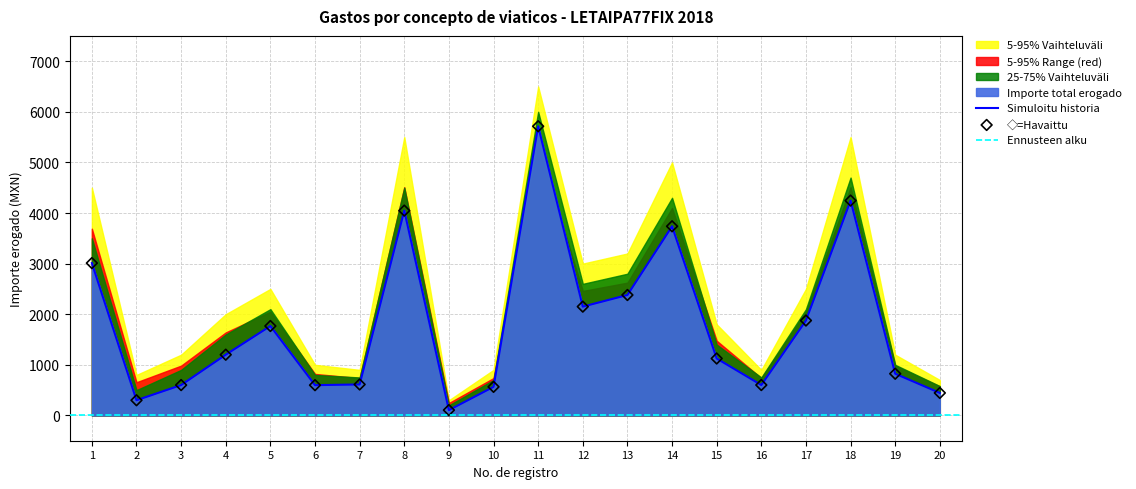

What is the maximum value for Simuloitu historia?

5714.0